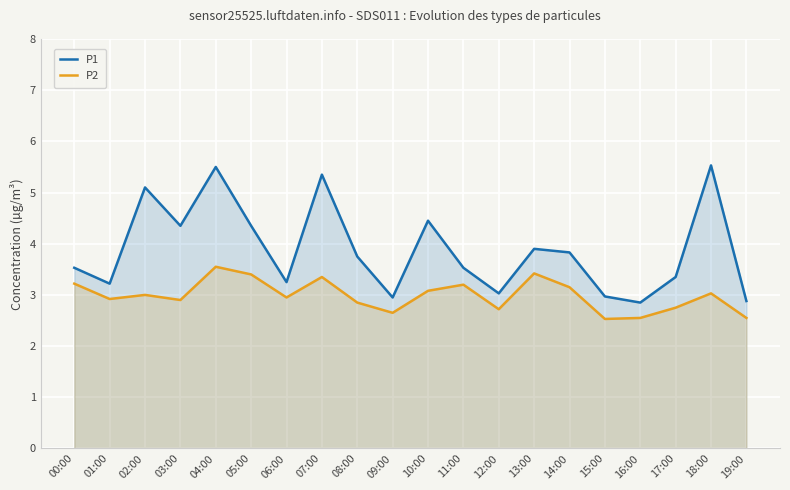

True or false: P1 has more than 1 points higher than both neighbors.

True